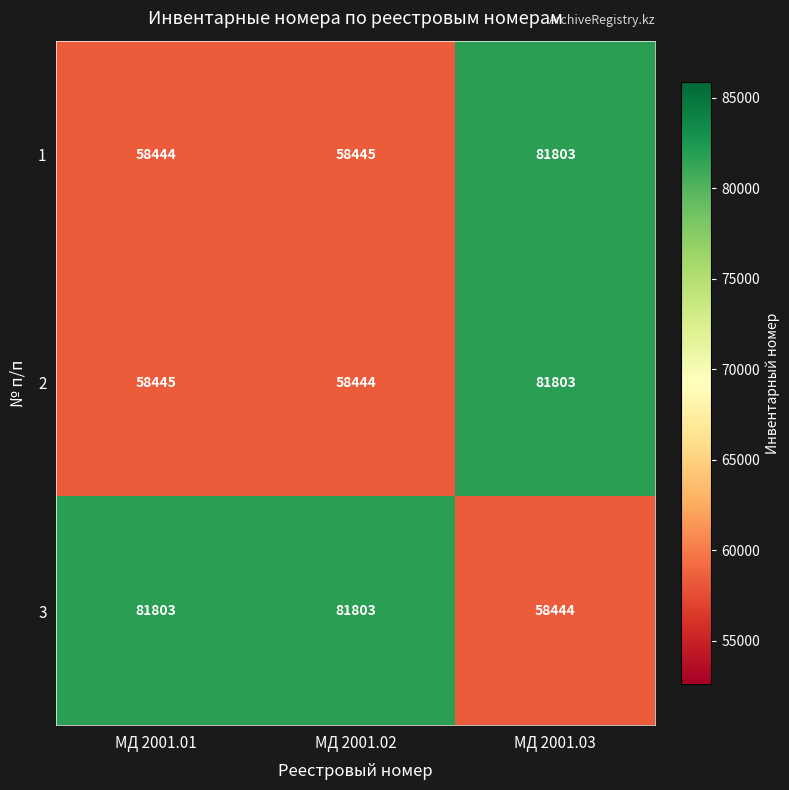

True or false: 1 has a value of 102816 at МД 2001.01.

False